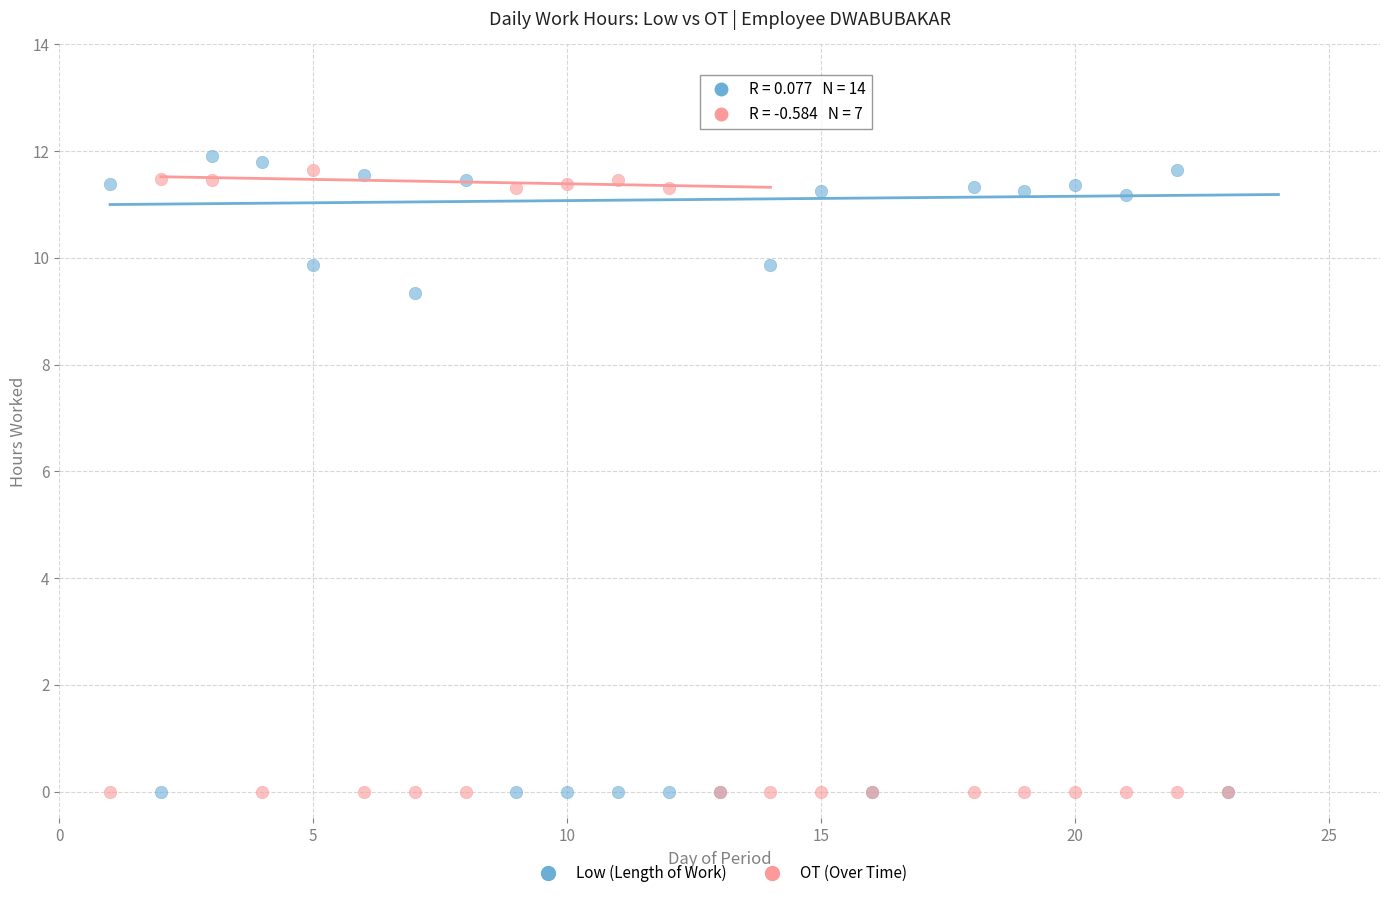

What is the X range (max minus min) for the scatter plot?

22.0